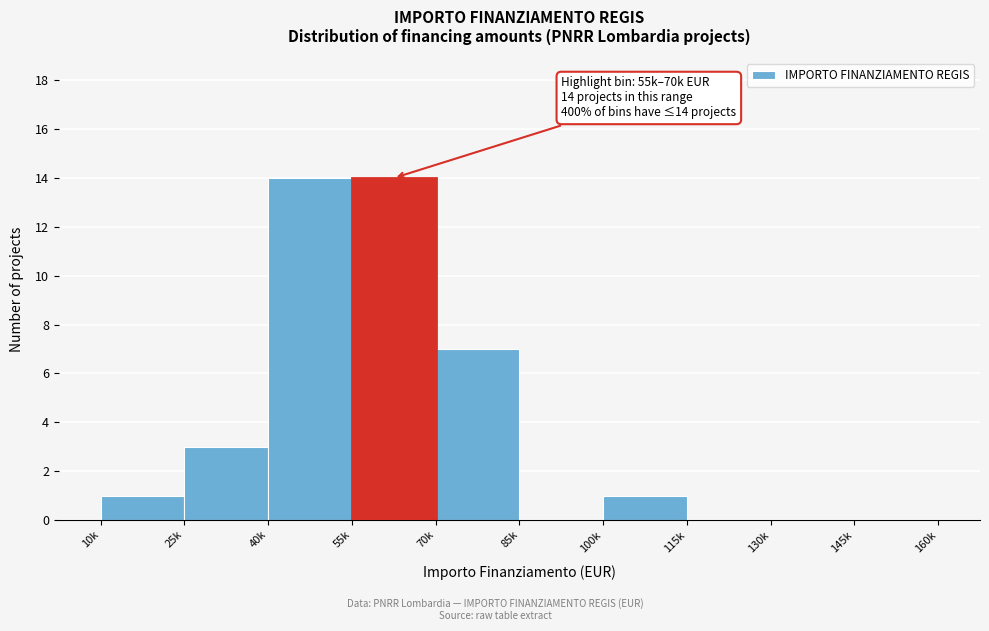

Reading right to left, extract all data points from this chart.

145k=0	130k=0	115k=0	100k=1	85k=0	70k=7	55k=14	40k=14	25k=3	10k=1